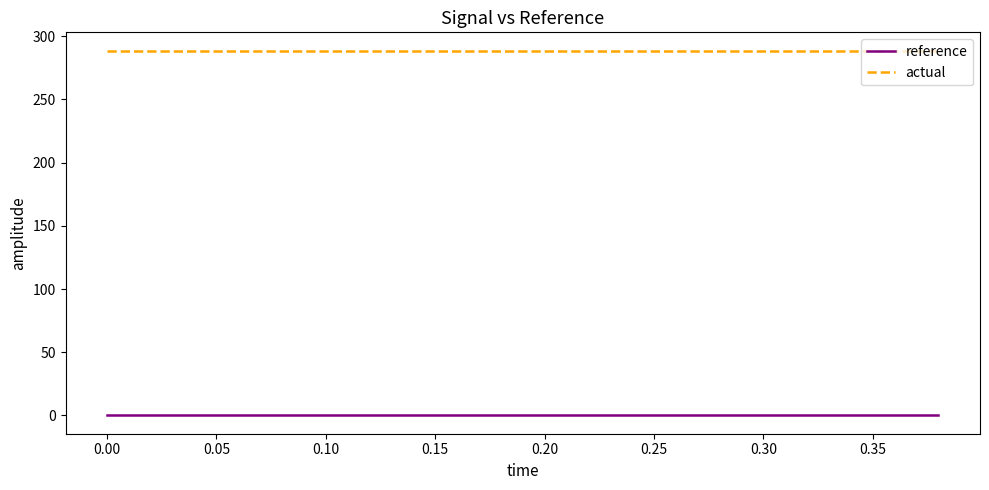

List the series in order of their overall mean, lowest first.

reference, actual